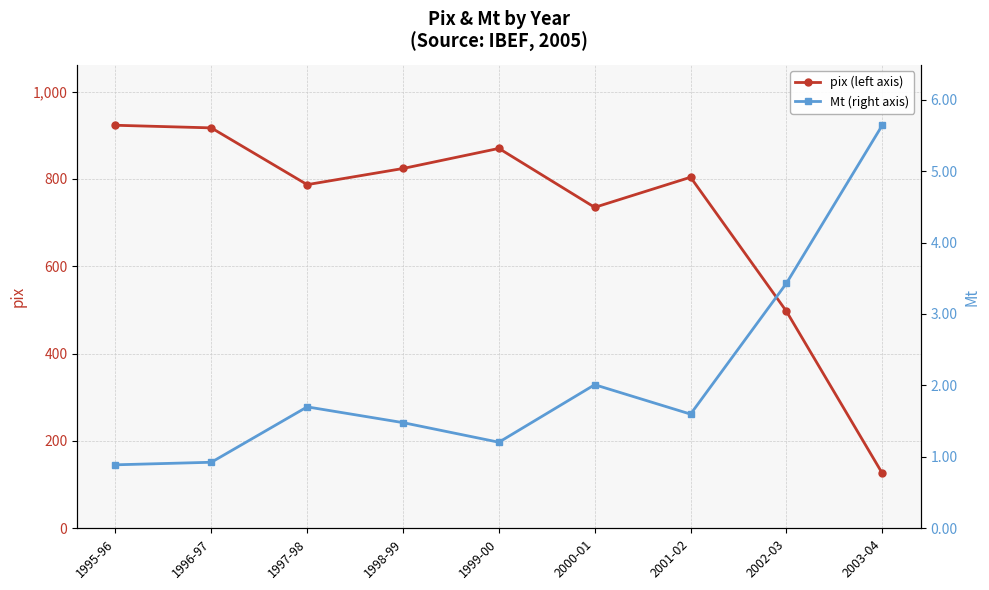

What is the difference between the maximum and minimum values in the Mt (right axis) series?

4.8